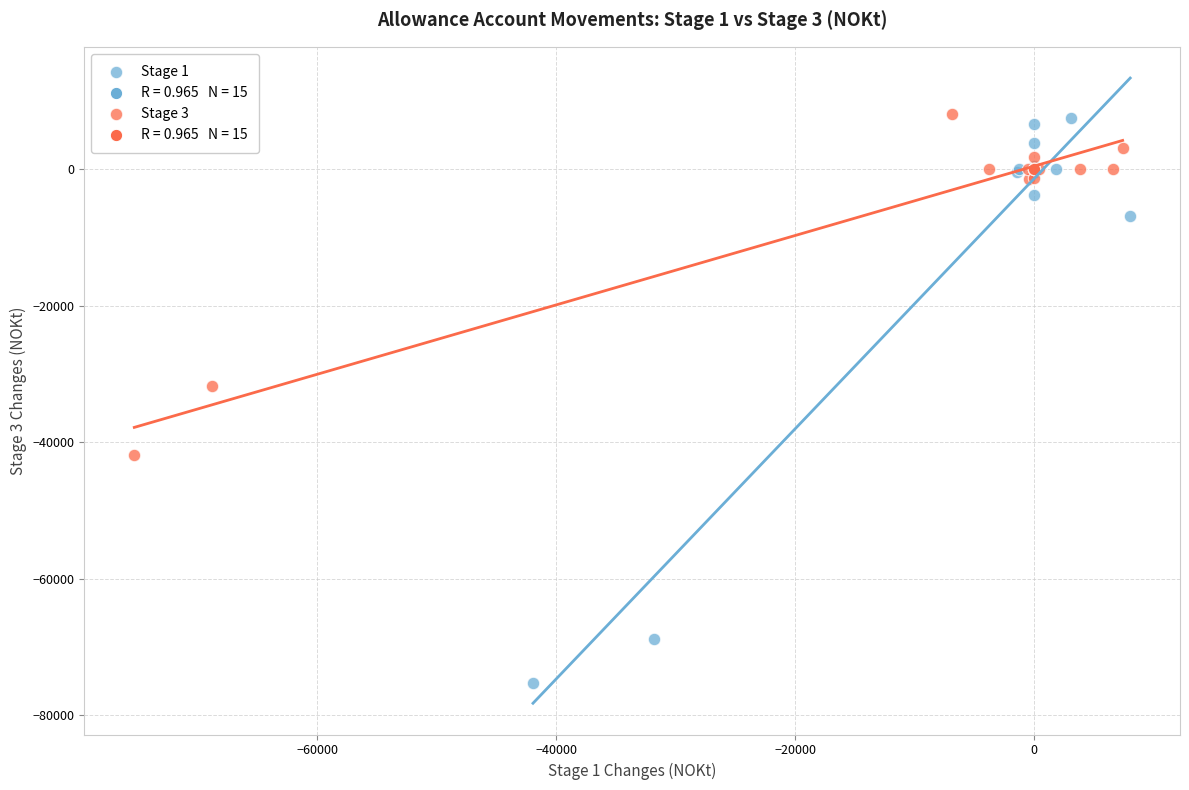

Which series has the largest Y range (max minus min)?

Stage 1